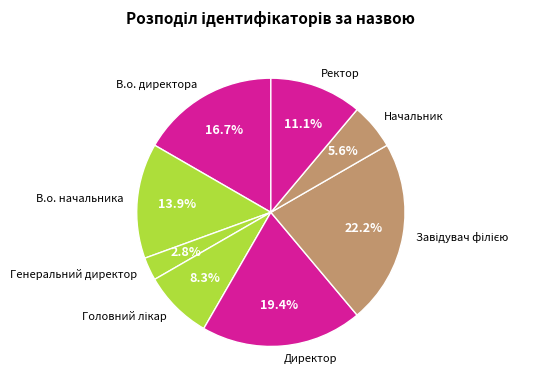

Count the number of slices in the pie.

8